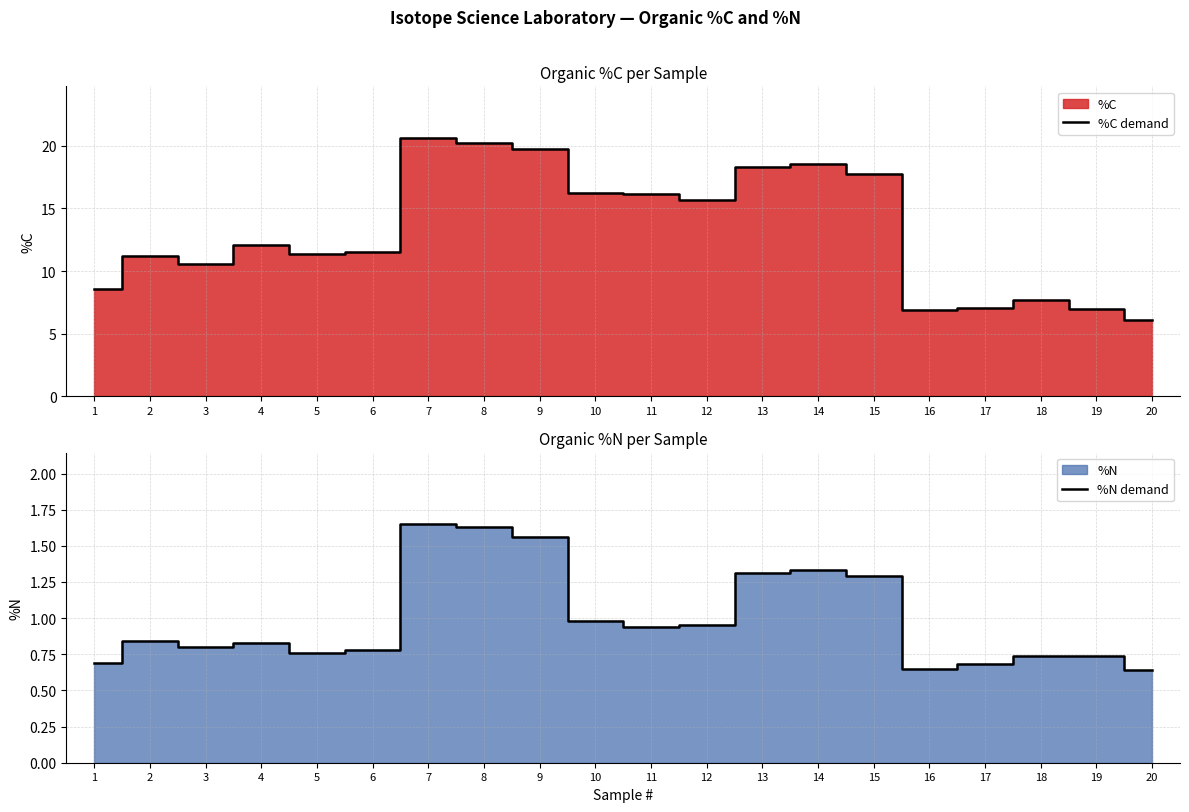

At which label does %N demand reach its peak?

7